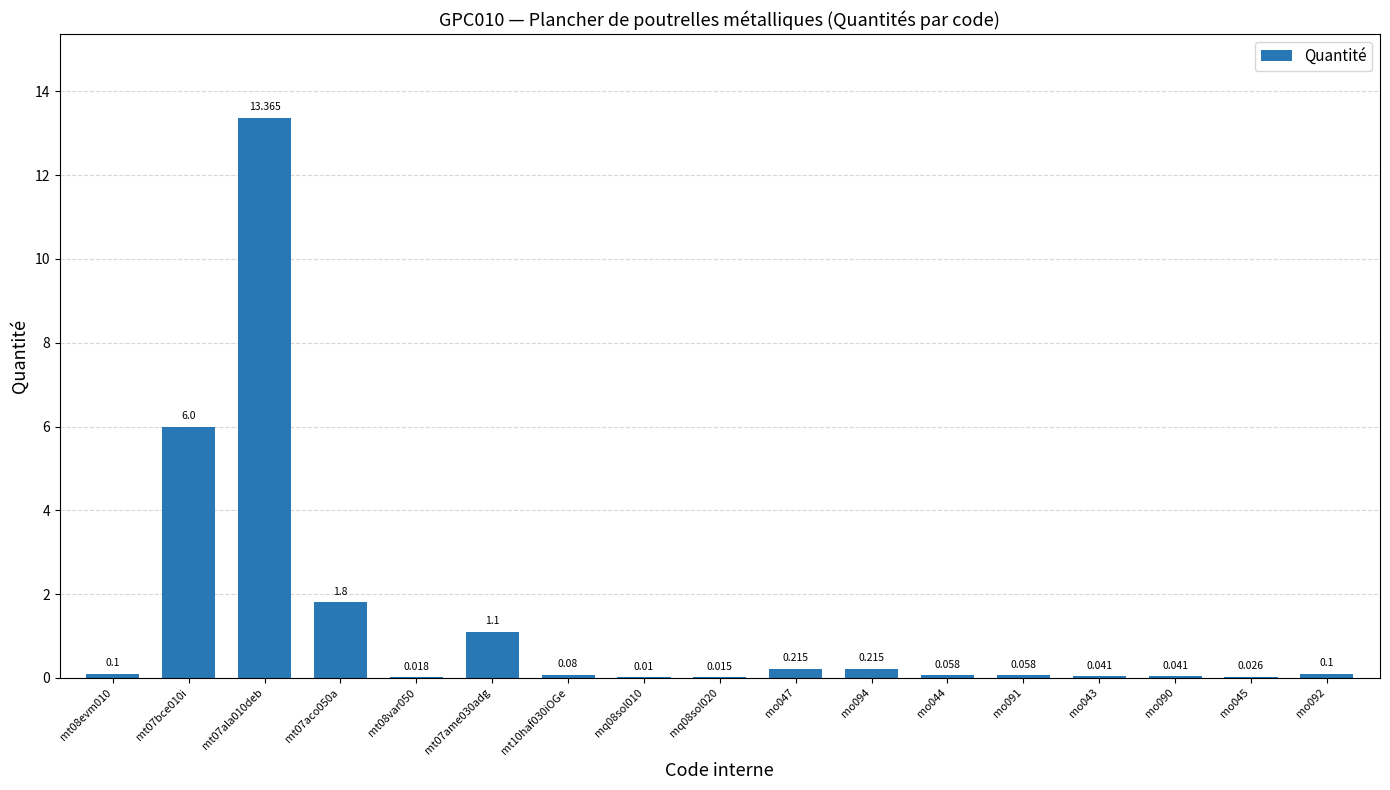

What is the average value?

1.4